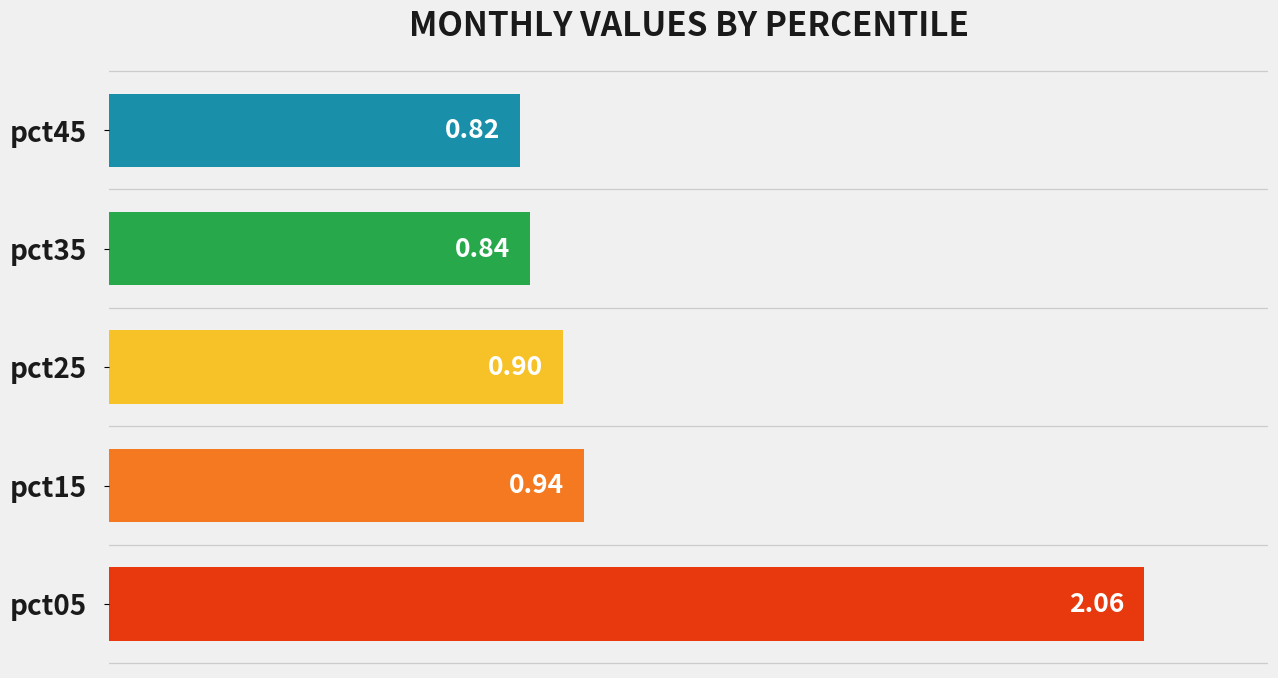

What is the change in value from pct05 to pct45?

-1.2